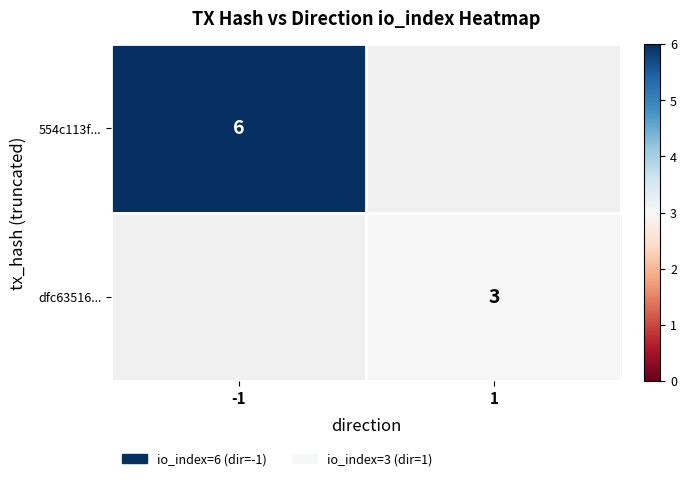

True or false: dfc63516... has a value of 3 at 1.

True